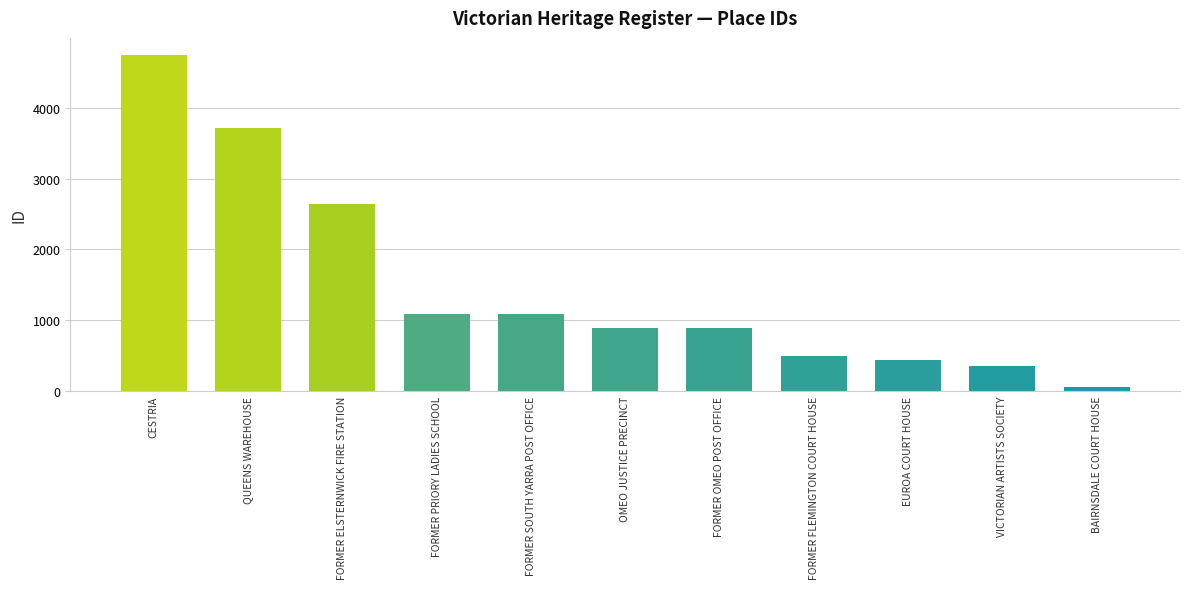

Where does the data first go above 895?

CESTRIA